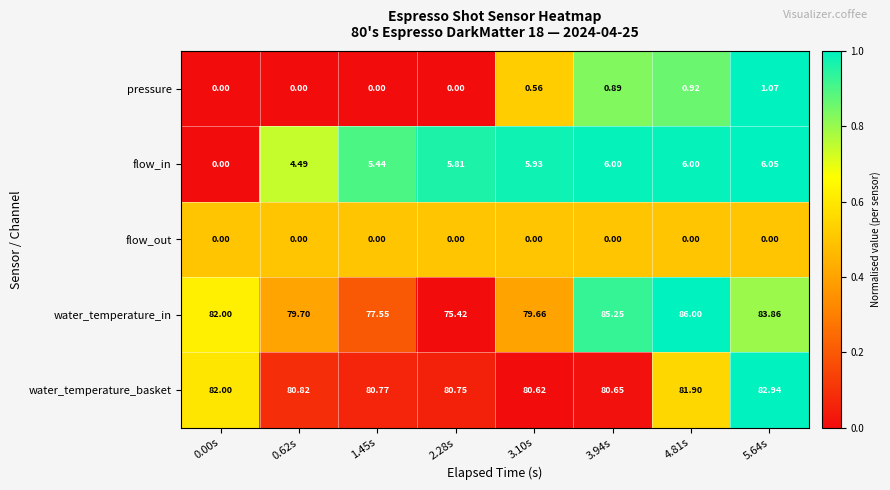

Between 1.45s and 3.94s, which series saw the biggest shift?

water_temperature_in